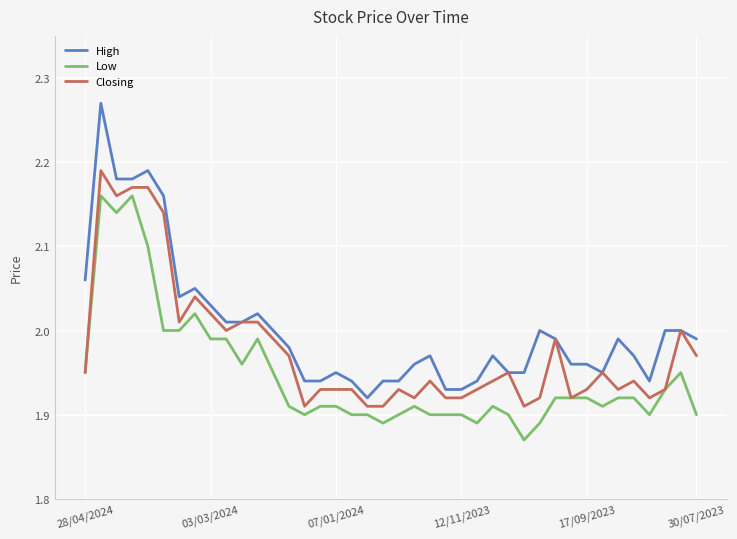

Which series has the widest spread of values?

High